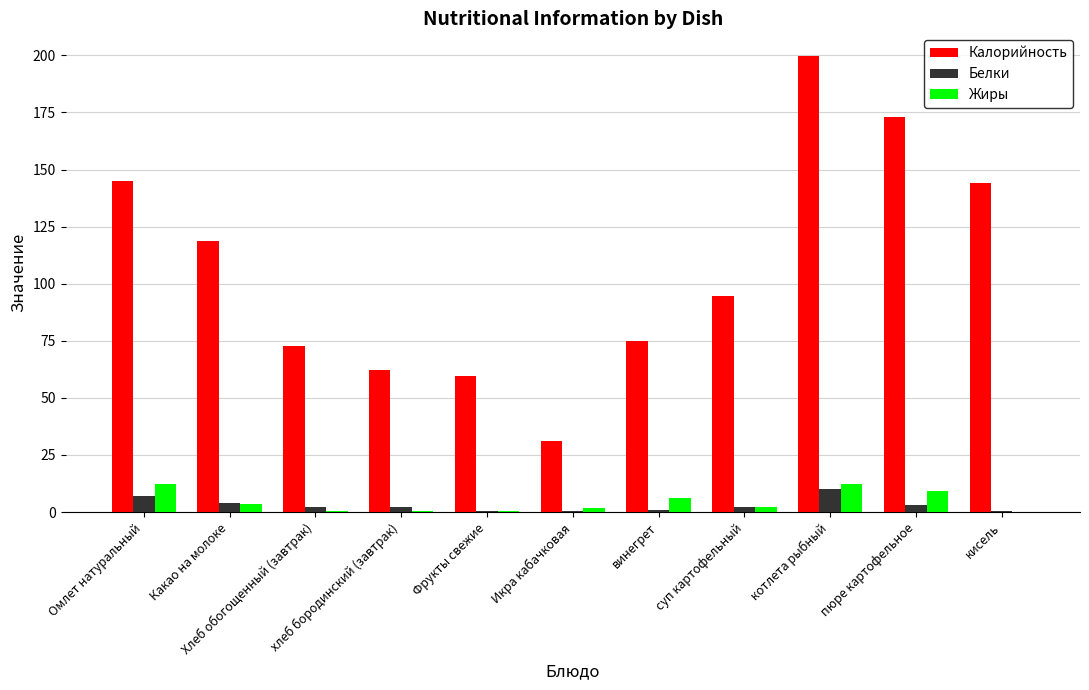

Which series has the largest total across all categories?

Калорийность